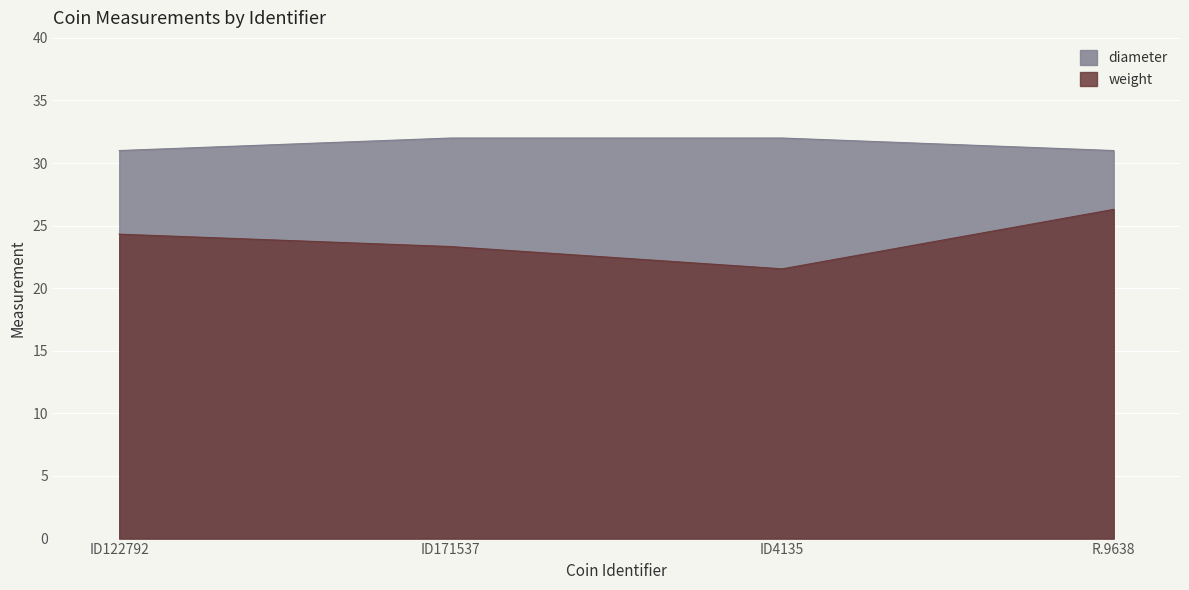

What is the lowest value of the weight series?

21.6